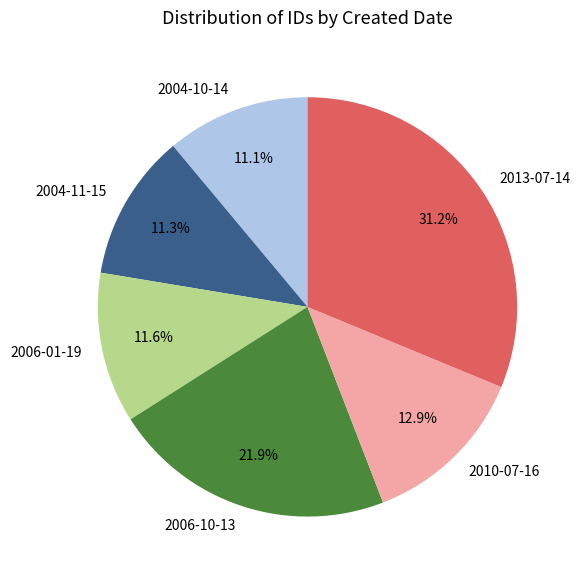

Which slice is the largest?

2013-07-14